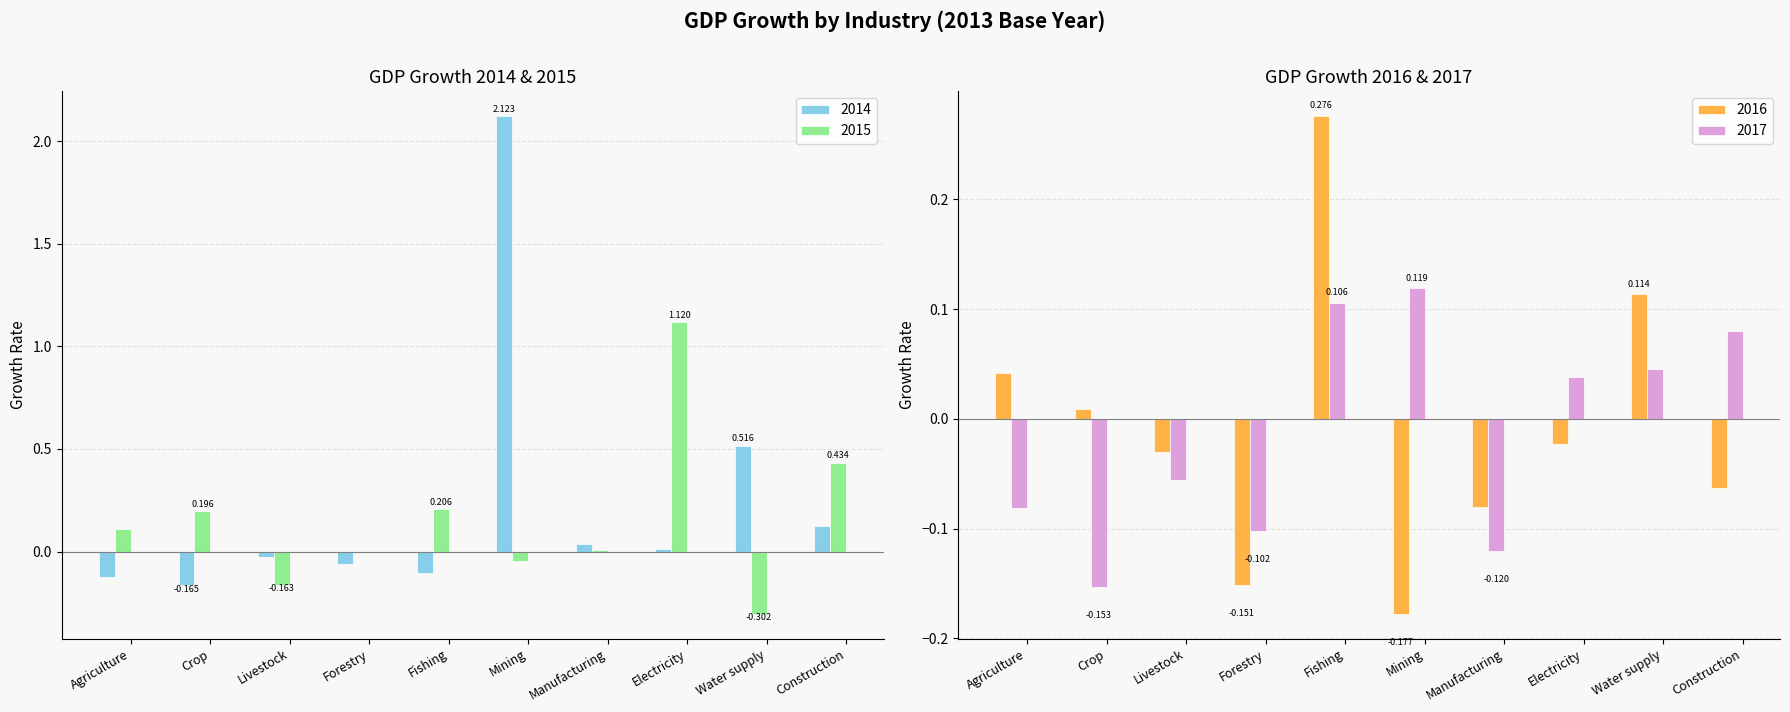

How many values in the 2016 series are below 0?

6